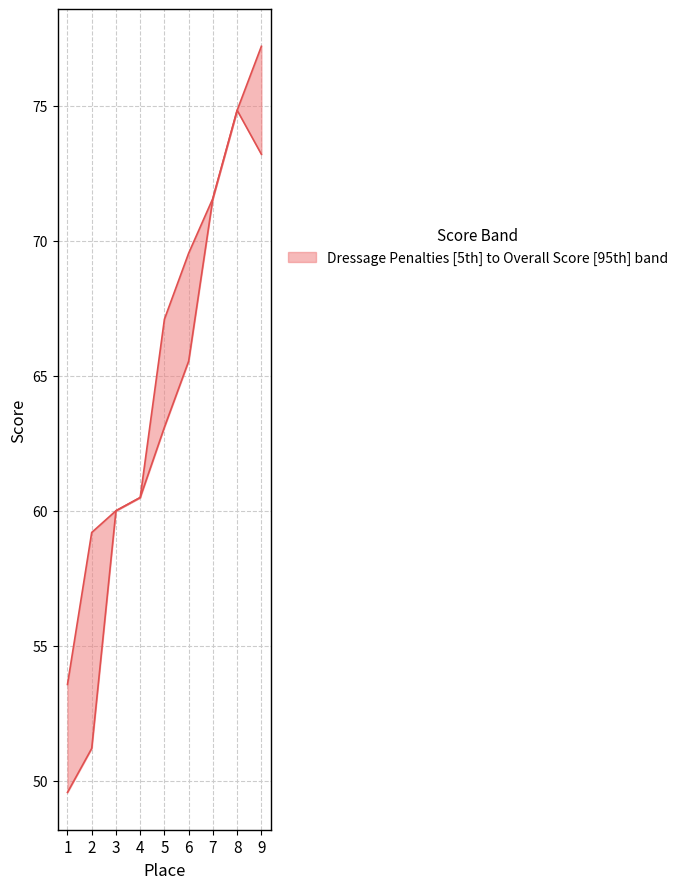

Is it true that Overall Score equals 74.8 at 8?

True